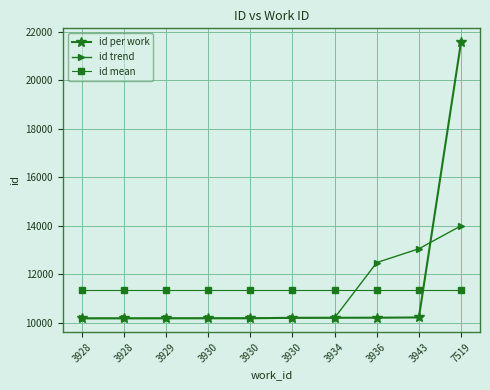

Which series has the widest spread of values?

id per work